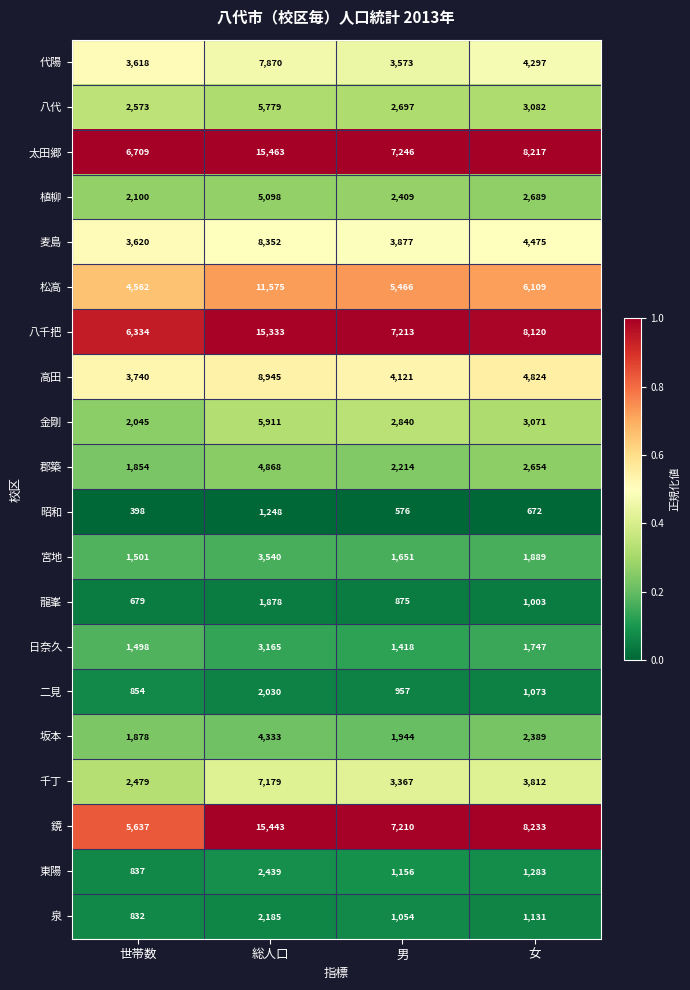

List the series in order of their peak value, highest first.

太田郷, 鏡, 八千把, 松高, 高田, 麦島, 代陽, 千丁, 金剛, 八代, 植柳, 郡築, 坂本, 宮地, 日奈久, 東陽, 泉, 二見, 龍峯, 昭和